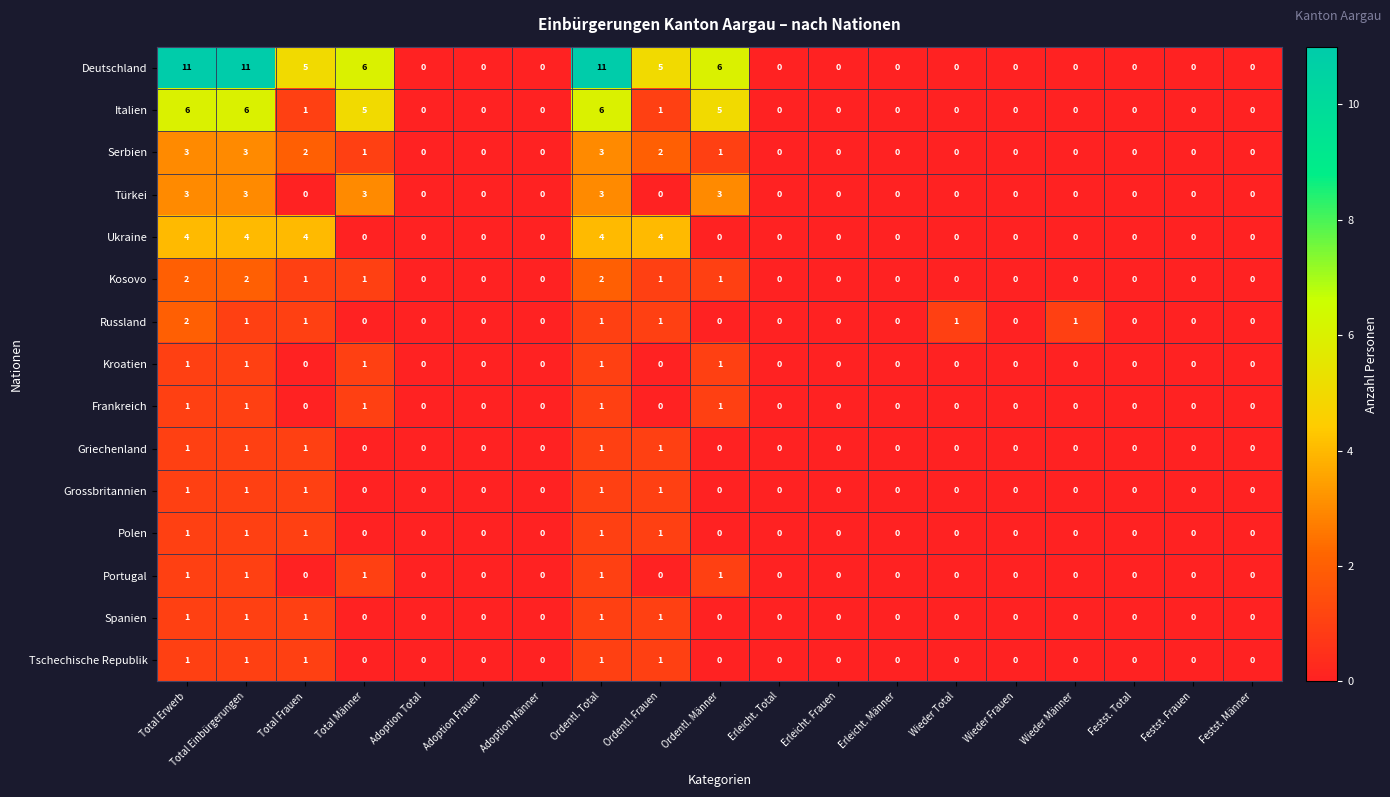

What is the spread (max minus min) of values at Ordentl. Männer?

6